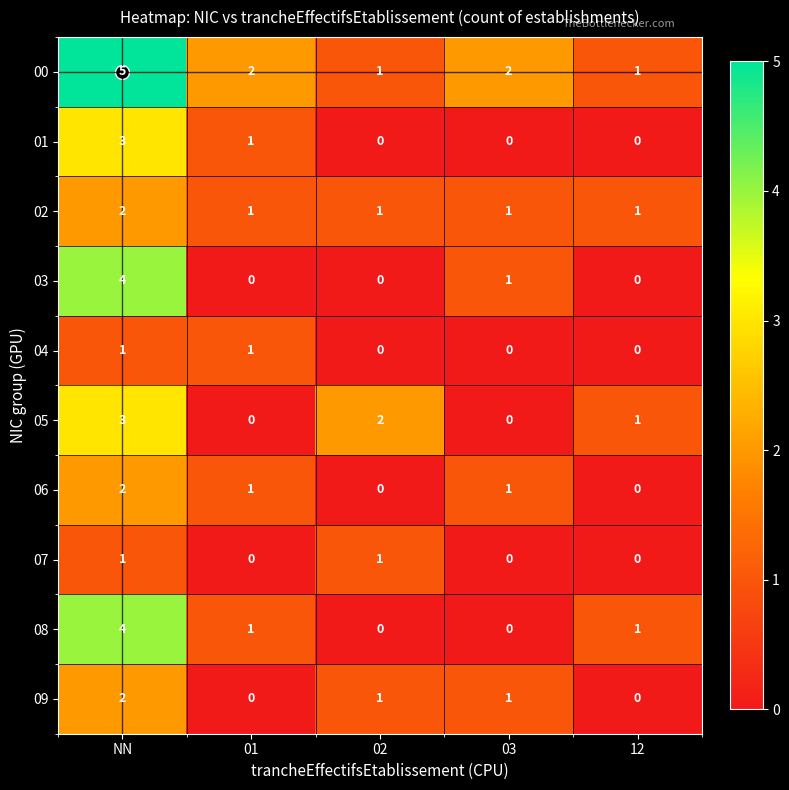

Count the number of categories in the chart.

5